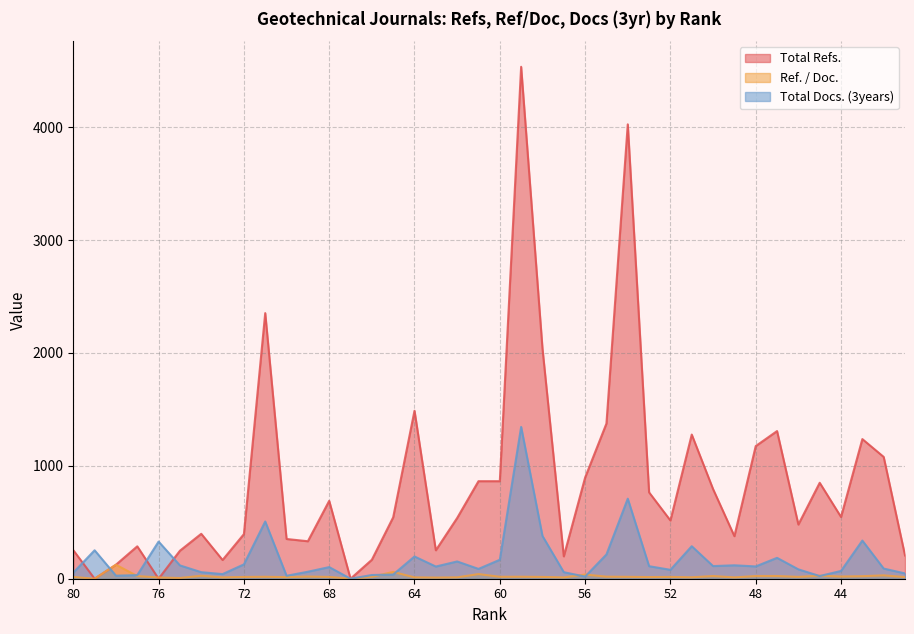

True or false: Ref. / Doc. has more than 1 points higher than both neighbors.

True